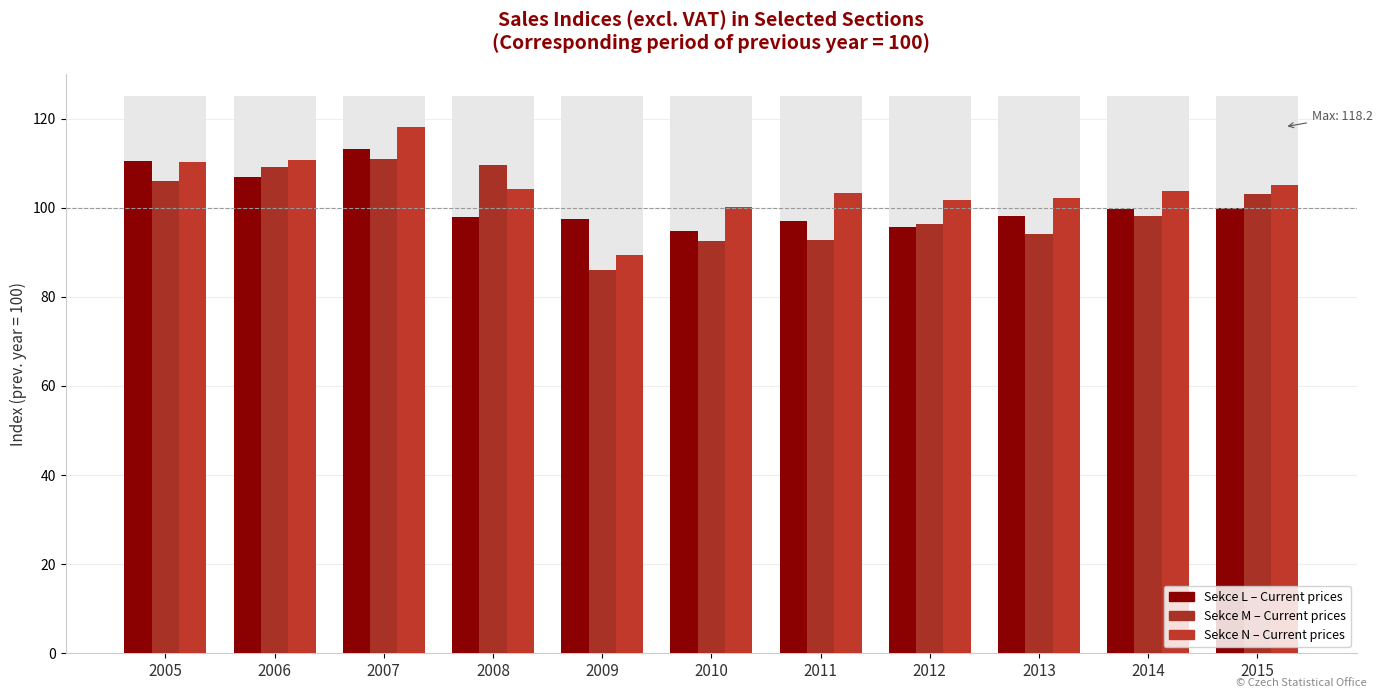

Count the number of categories in the chart.

11